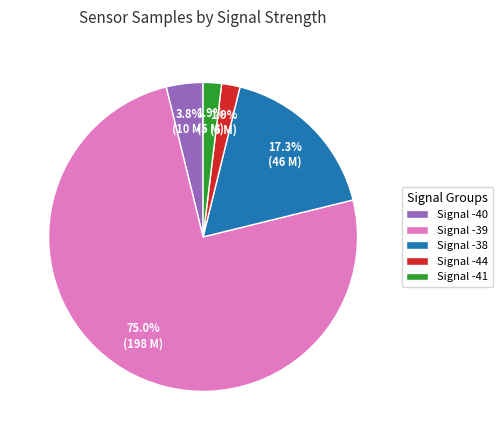

Between Signal -41 and Signal -38, which is larger?

Signal -38